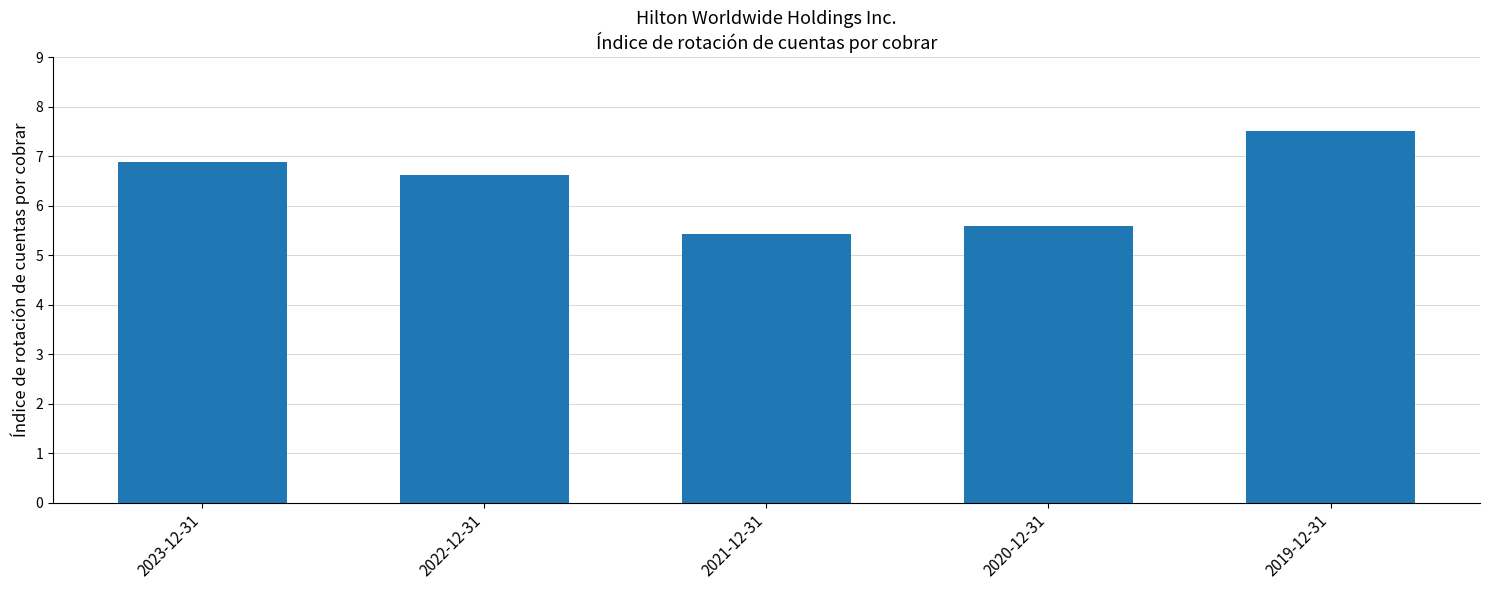

How many series are shown in this chart?

1